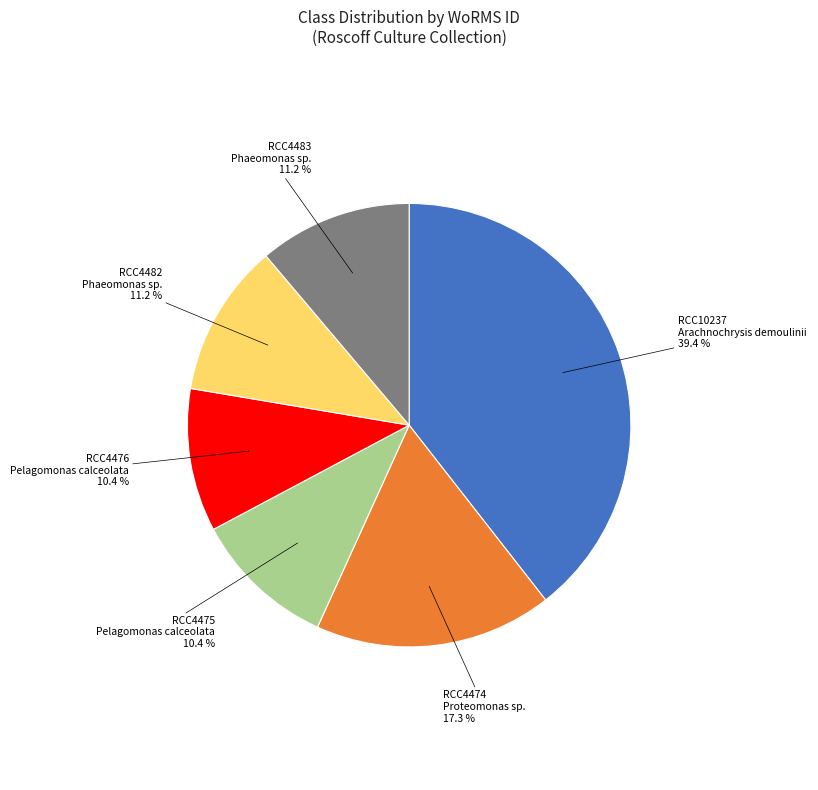

Is there any slice that represents more than half of the pie?

No